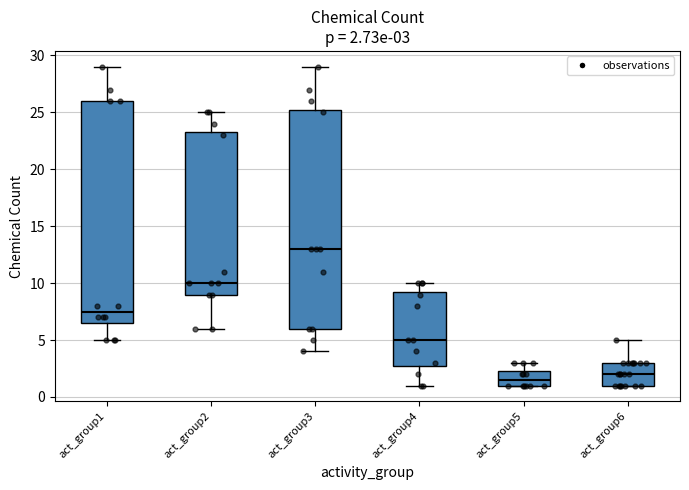

Which box's median line is the lowest?

act_group5